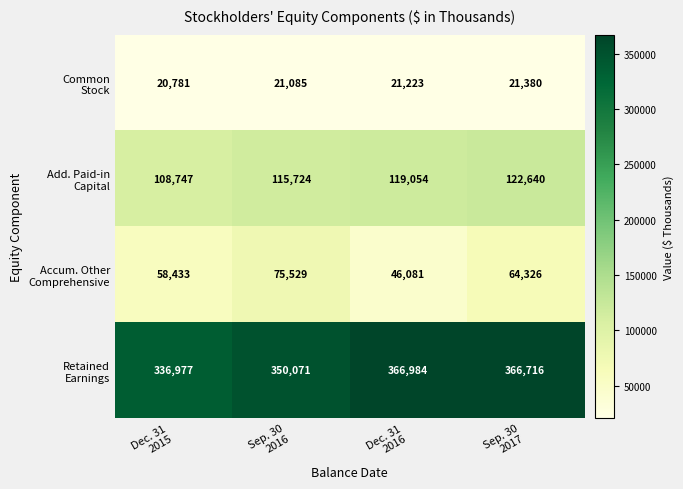

What is the difference between the highest and lowest values at Dec. 31
2016?

345761